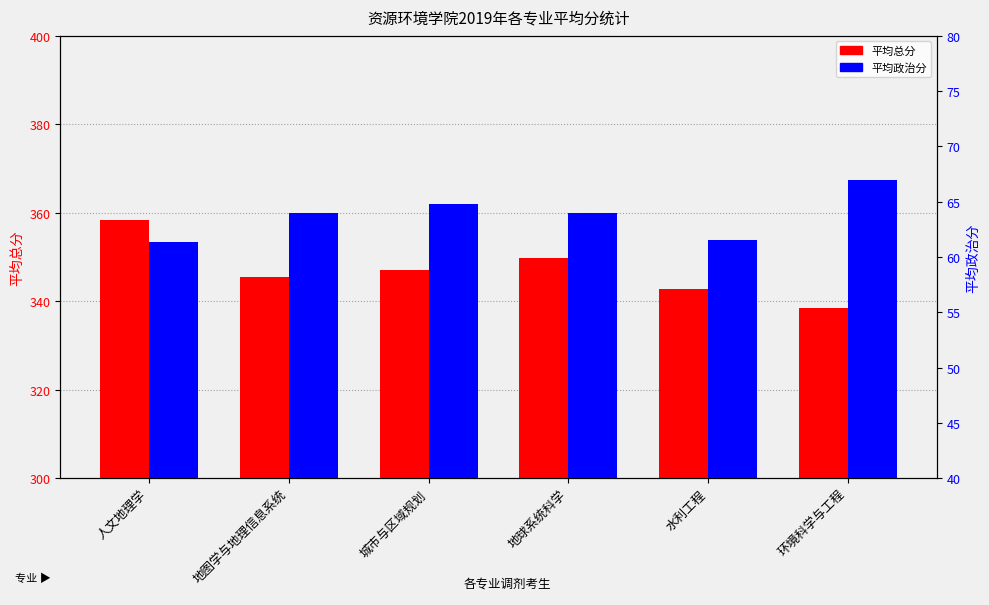

Which category has the highest value in the 平均政治 series?

环境科学与工程